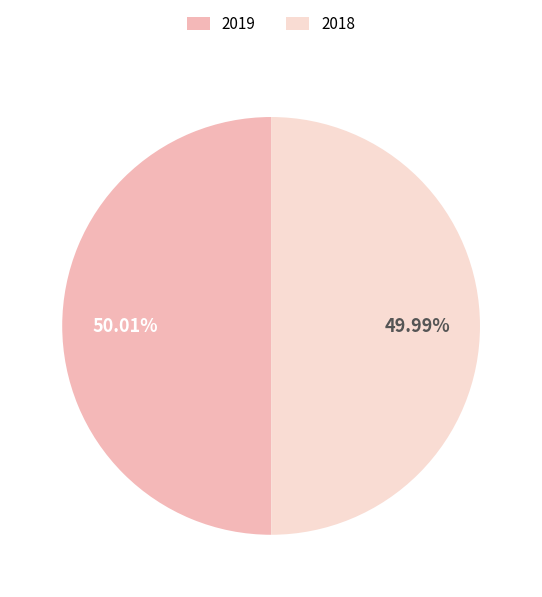

Does any single category account for the majority?

Yes